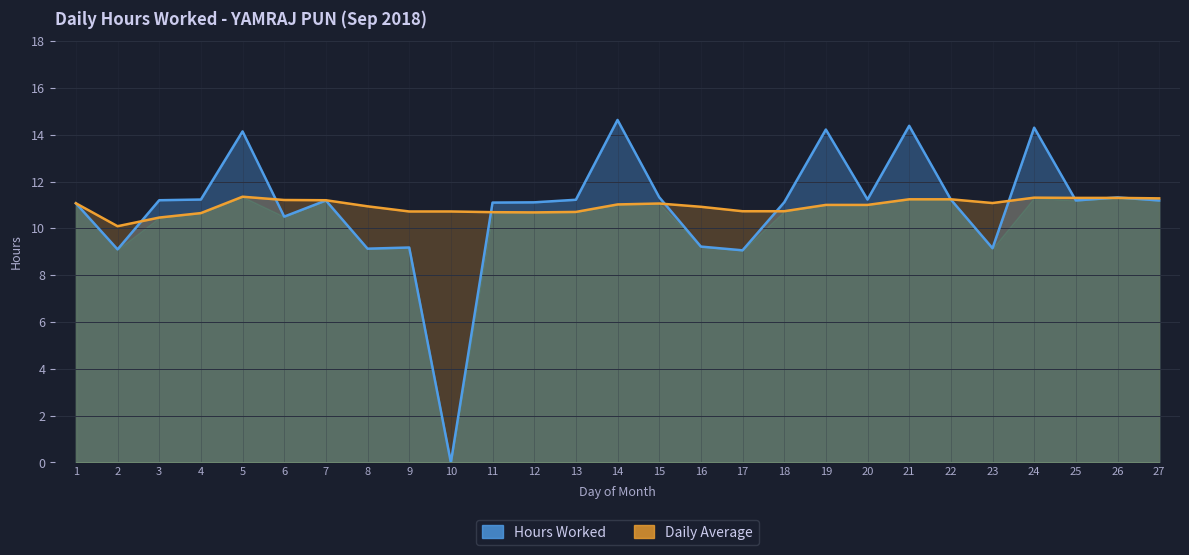

What is the average value of the Hours Worked series?

10.9